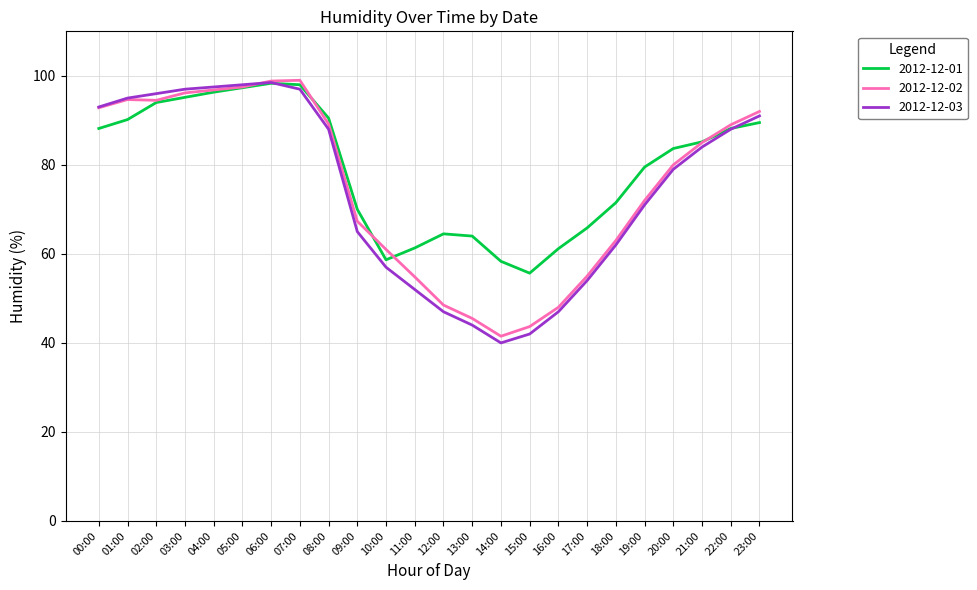

What position from the right is 06:00?

18